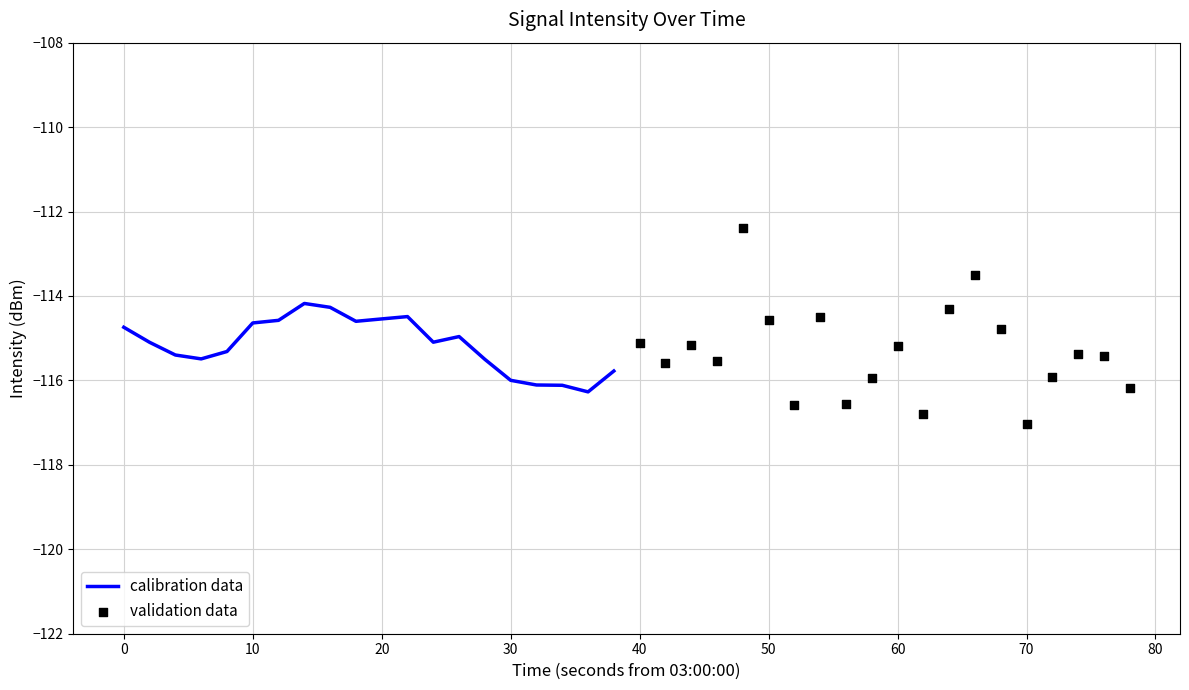

Which series has the largest total across all categories?

calibration data